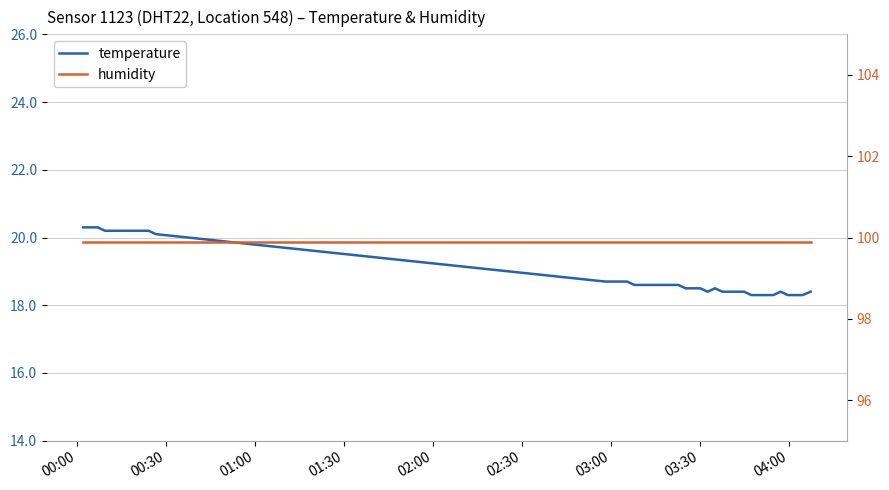

True or false: humidity has more than 1 points higher than both neighbors.

False